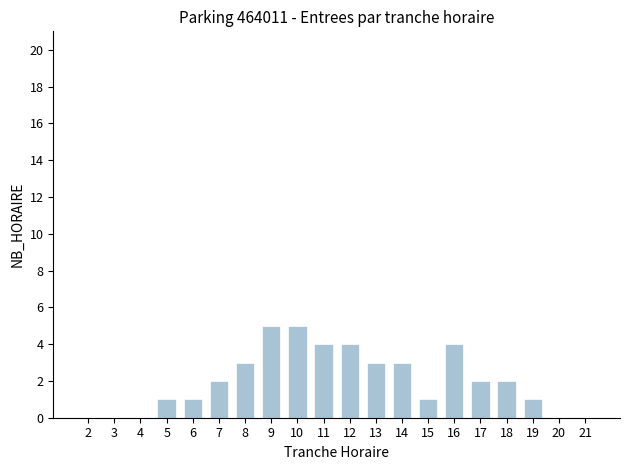

The chart shows a value of 3 at 21. True or false?

False